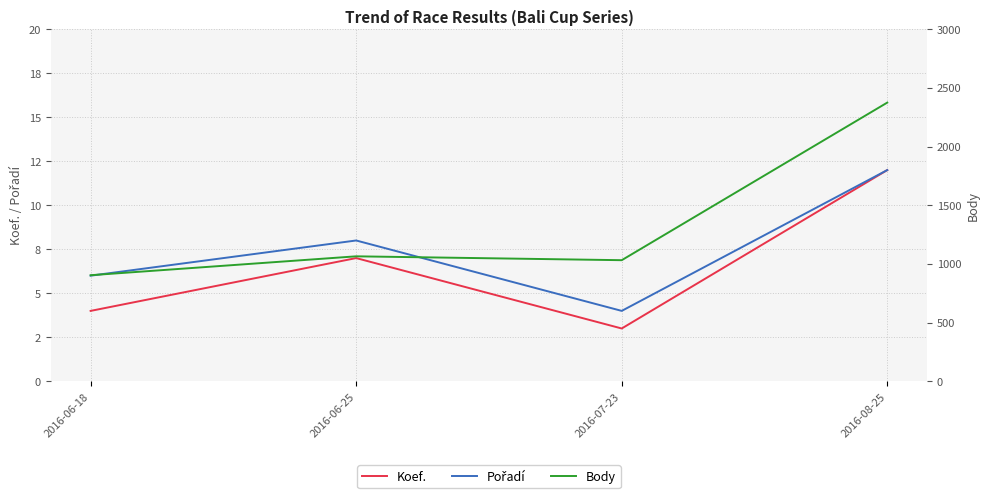

Where is the first local maximum for Body?

2016-06-25